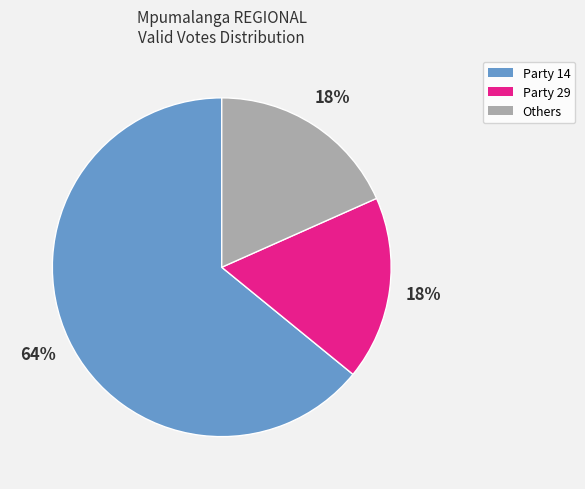

To the nearest percent, what is the average slice percentage?

33%